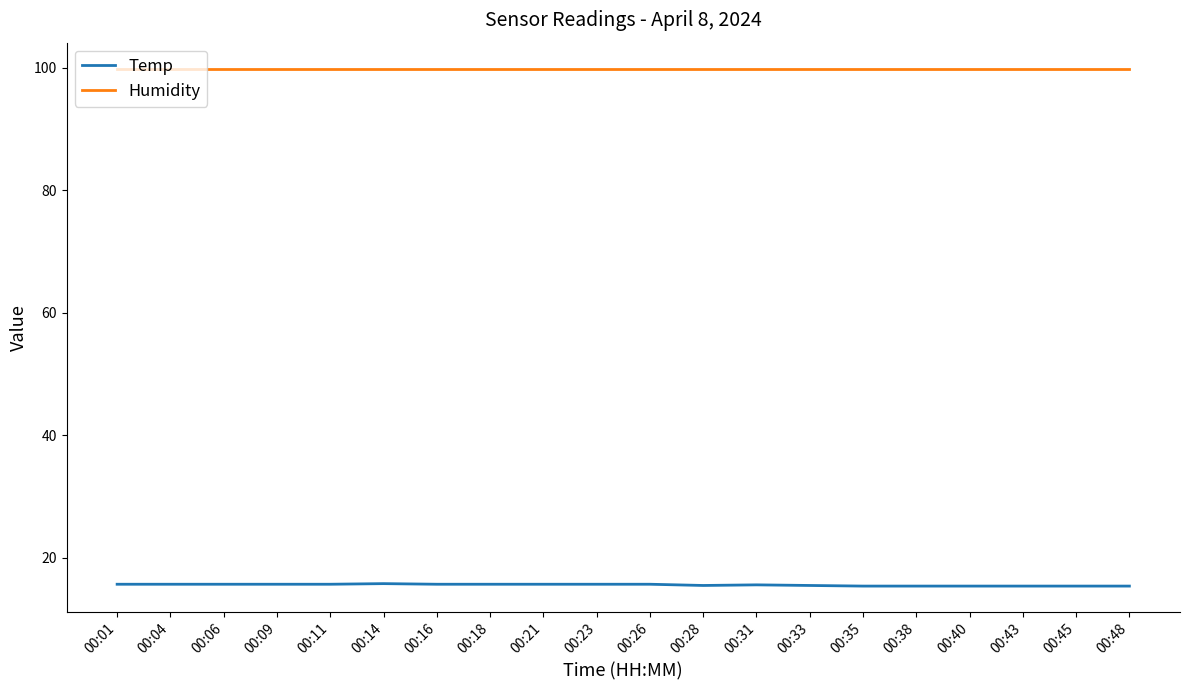

What is the maximum value shown in the chart?

99.9